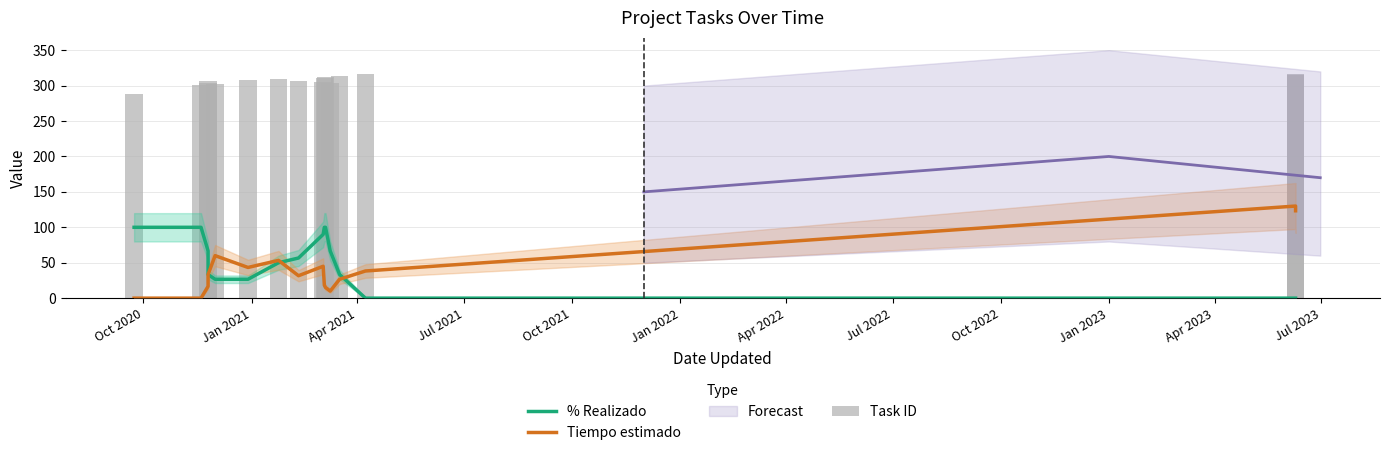

What is the sum of the Task ID values at Oct 2020 and Jan 2023?

599.0